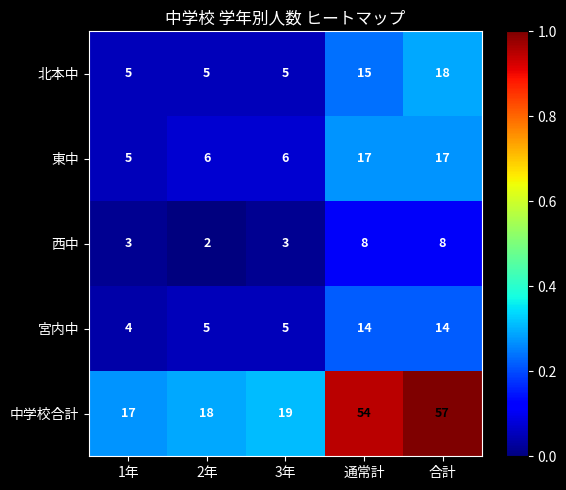

What is the sum of all 中学校合計 values?

165